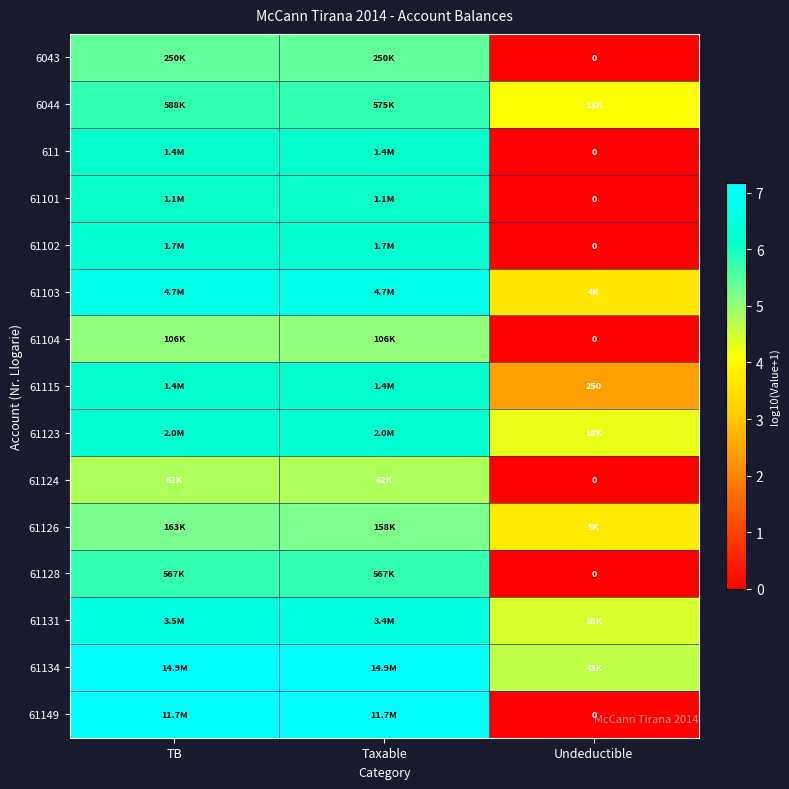

How many data points in 6044 are less than 5?

1